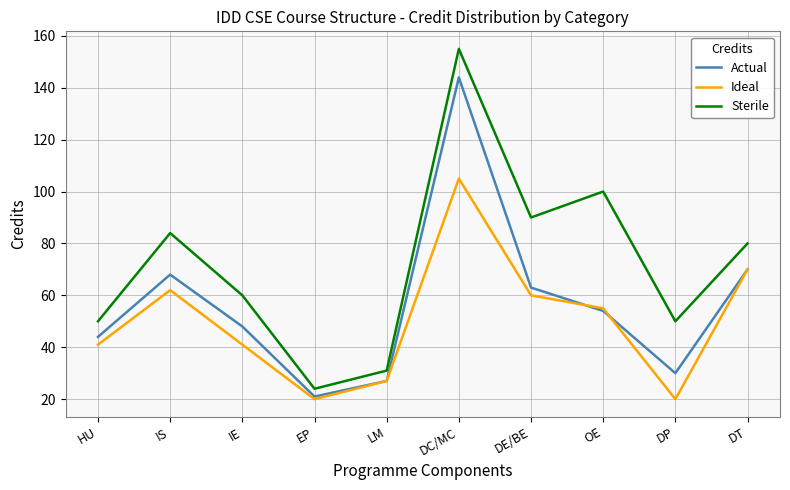

What position from the left is EP?

4